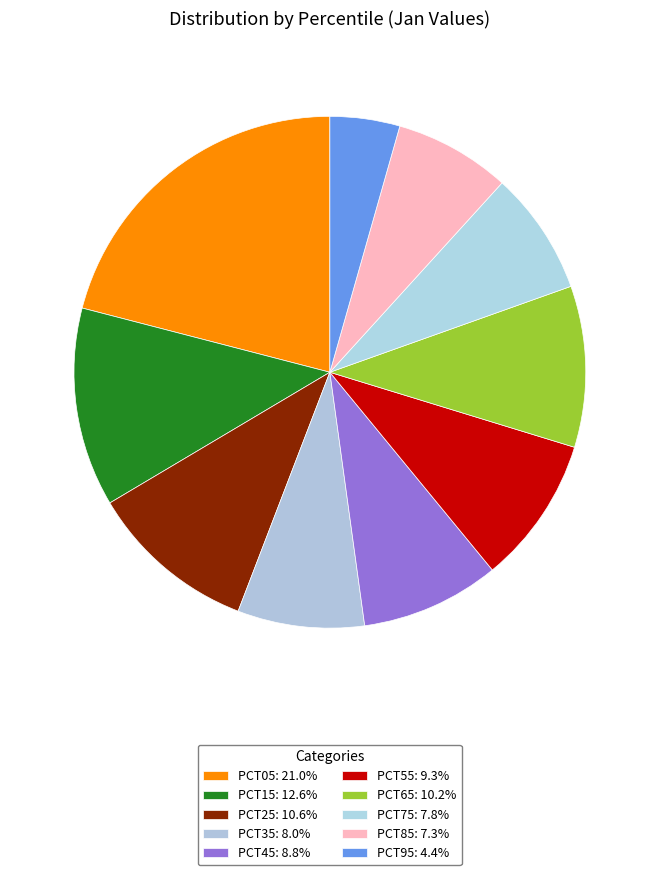

How many segments does this pie chart have?

10